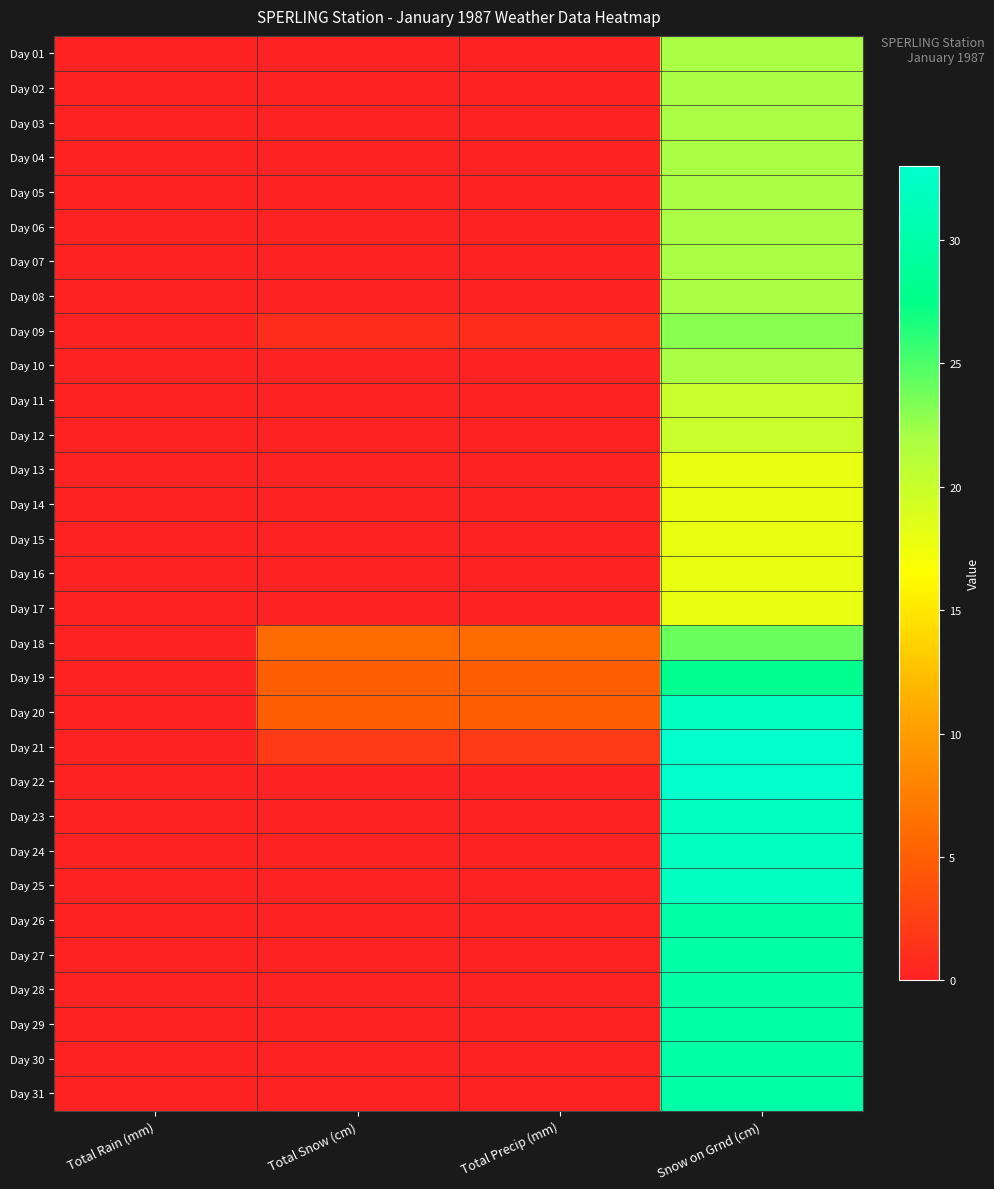

At how many categories does at least one series exceed 1?

3